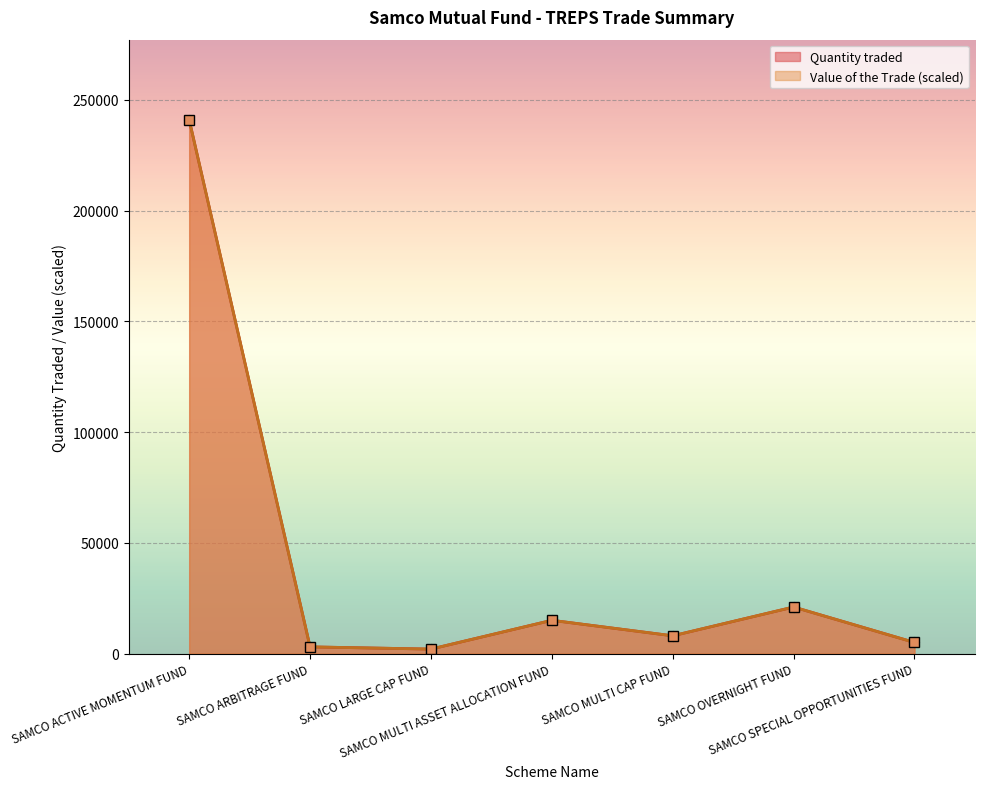

Which series changed the most between SAMCO ARBITRAGE FUND and SAMCO OVERNIGHT FUND?

Quantity traded